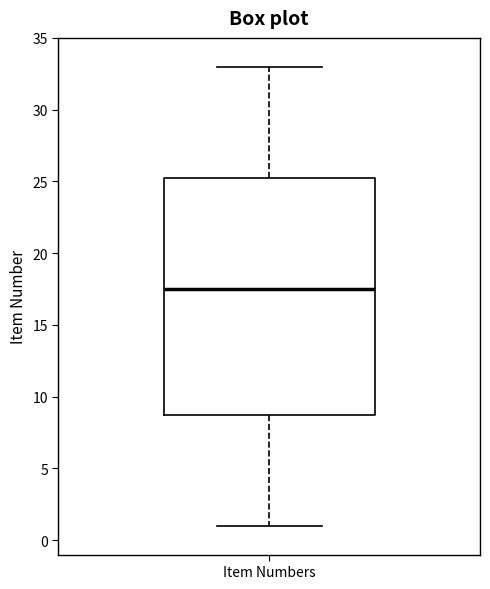

Read this box plot against the y-axis: the position of the median line, the range covered by the box, and the ends of both whiskers. The values are not printed on the chart, so give them approximately, as read against the axis.

median 17.5, box 9.0 to 25.5, whiskers 1.0 to 33.0